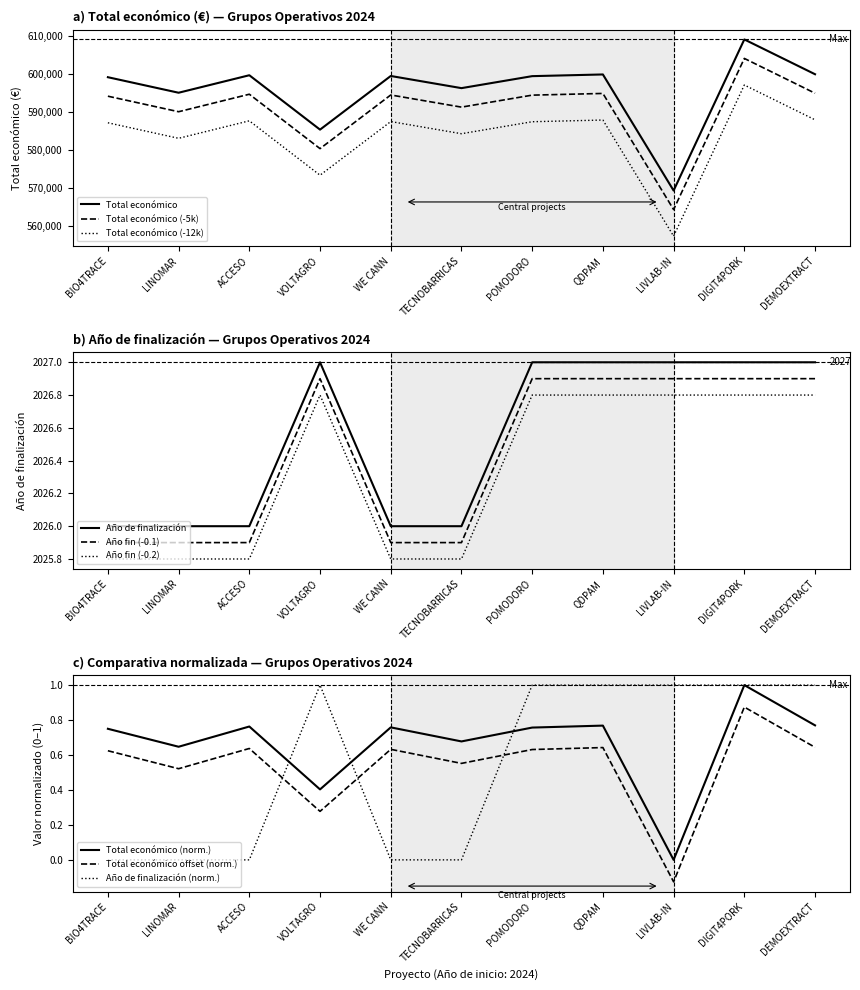

What is the difference between the maximum and minimum values in the Total económico series?

39790